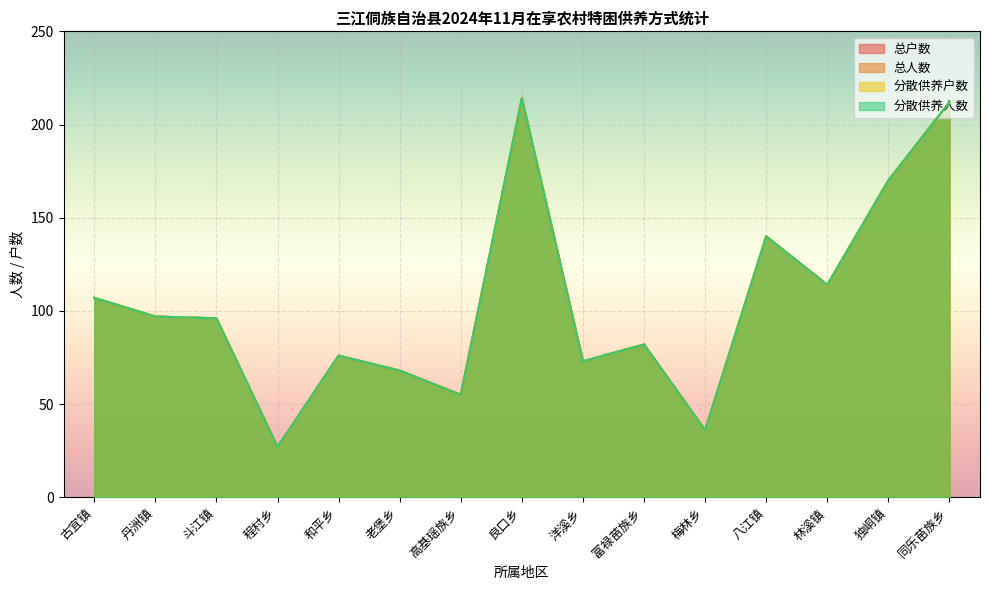

Rank the series by their maximum value, from highest to lowest.

总户数, 总人数, 分散供养户数, 分散供养人数